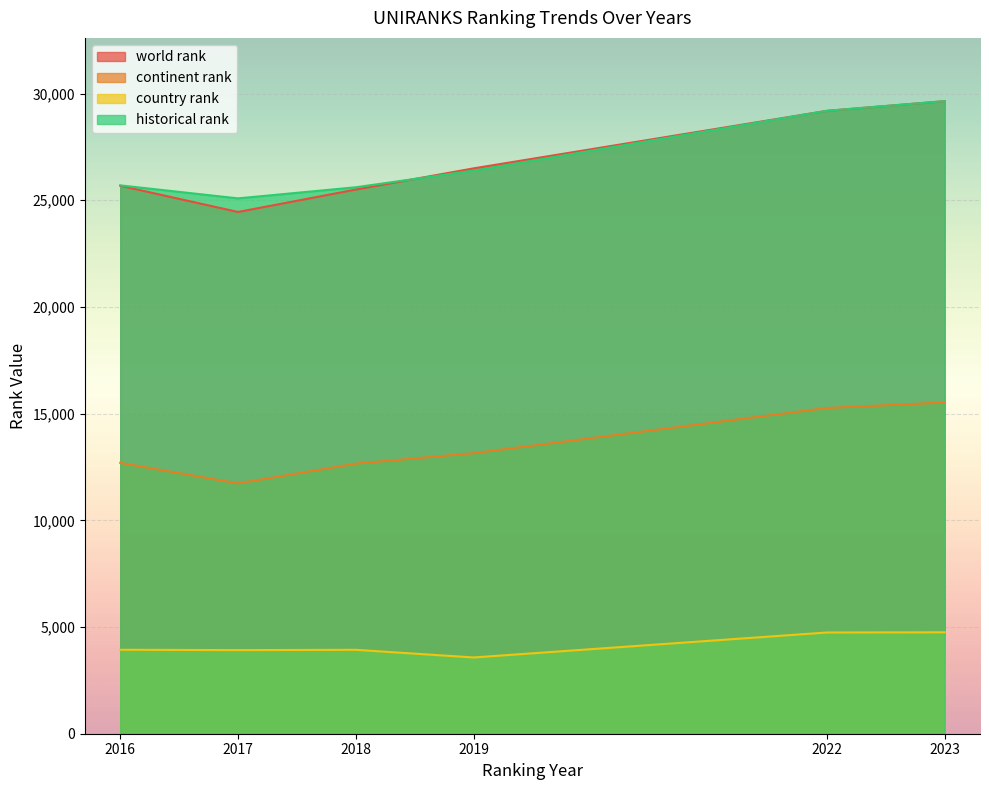

List the series in order of their peak value, highest first.

world rank, historical rank, continent rank, country rank